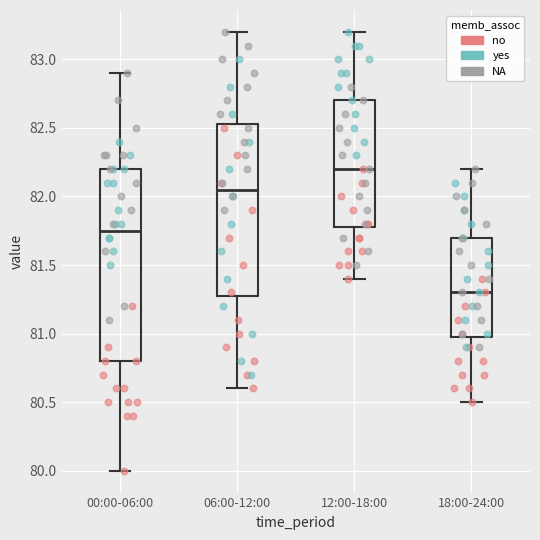

Where is the upper edge of the box for 06:00-12:00 on the y-axis? The values are not printed on the chart, so give them approximately, as read against the axis.

82.55